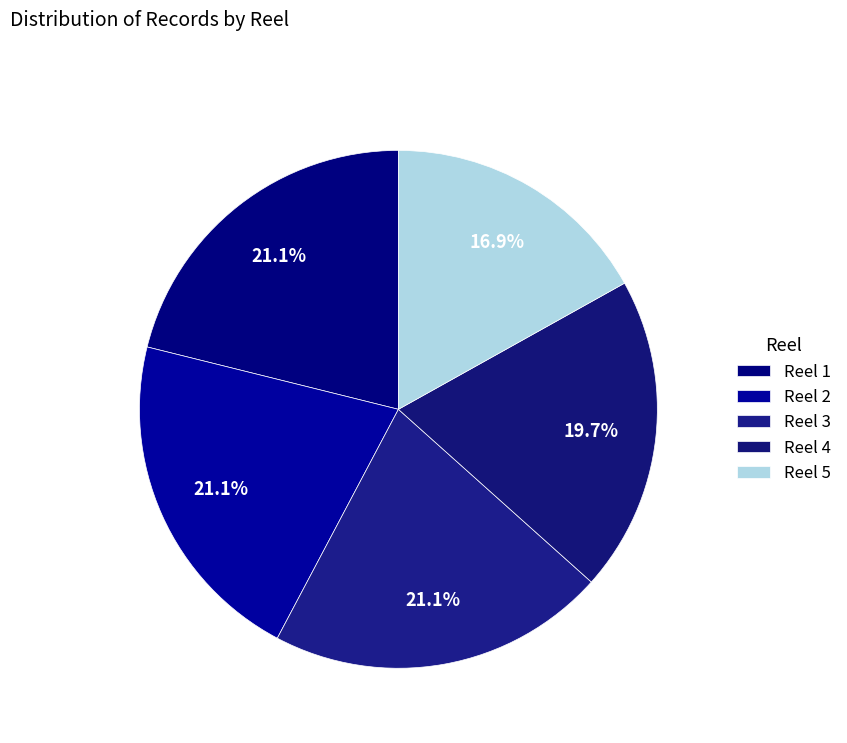

Which slice is the largest?

1